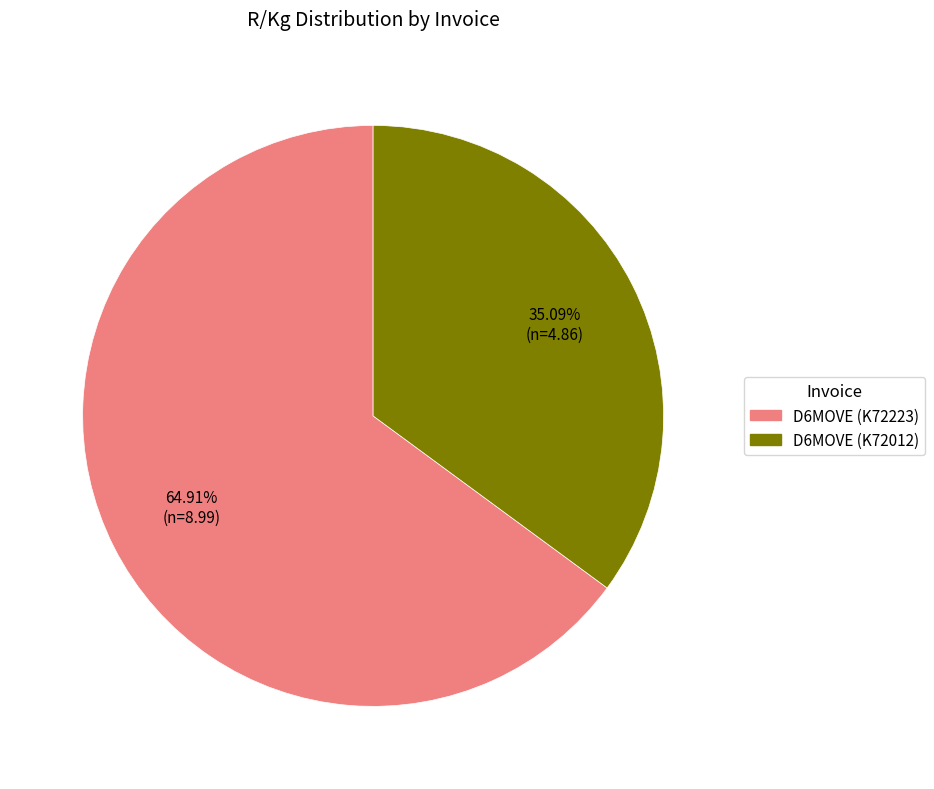

What percentage is NOT represented by D6MOVE (K72223)?

35.1%